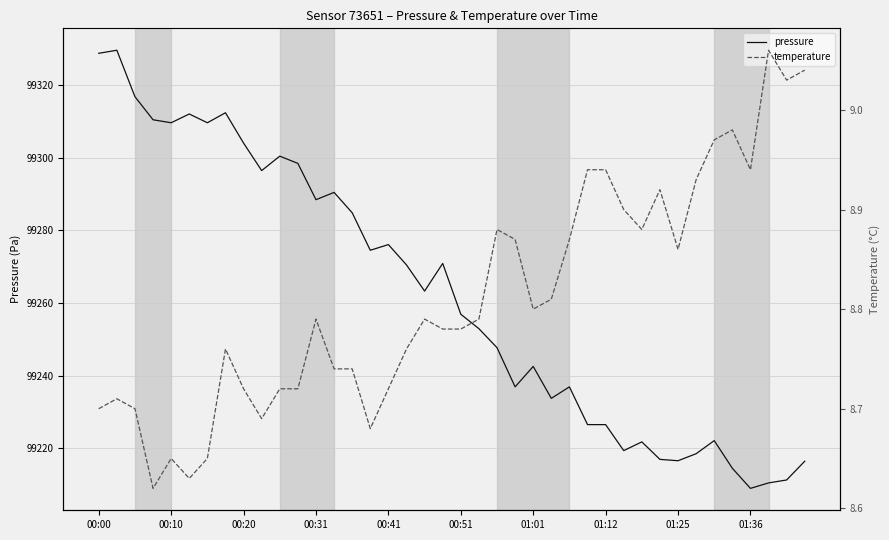

How many lines are shown in the chart?

2